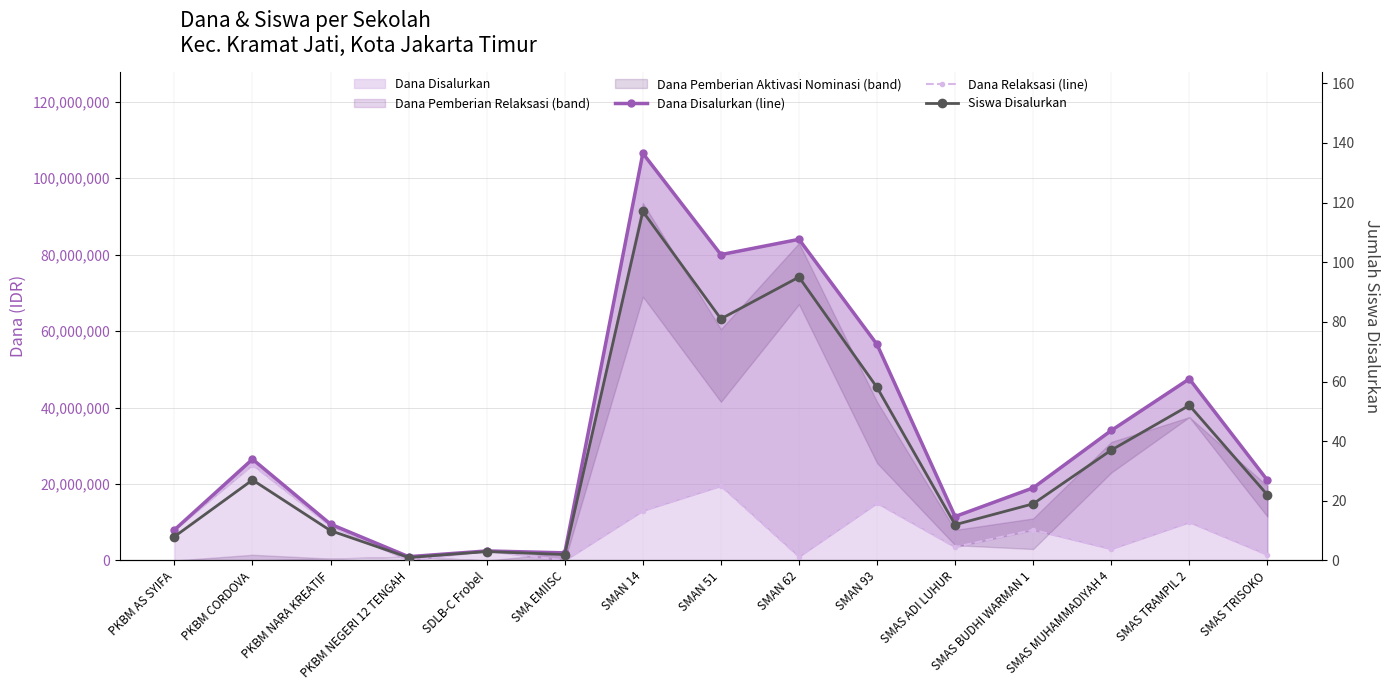

In Dana Disalurkan (line), how many points are lower than both neighbors (excluding endpoints)?

4